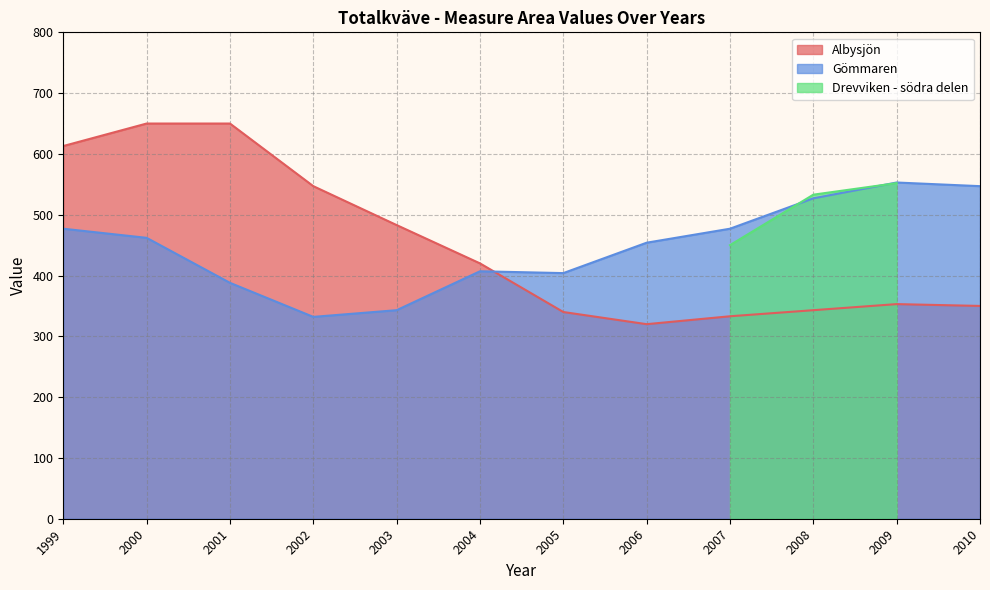

What is the highest value of the Albysjön series?

650